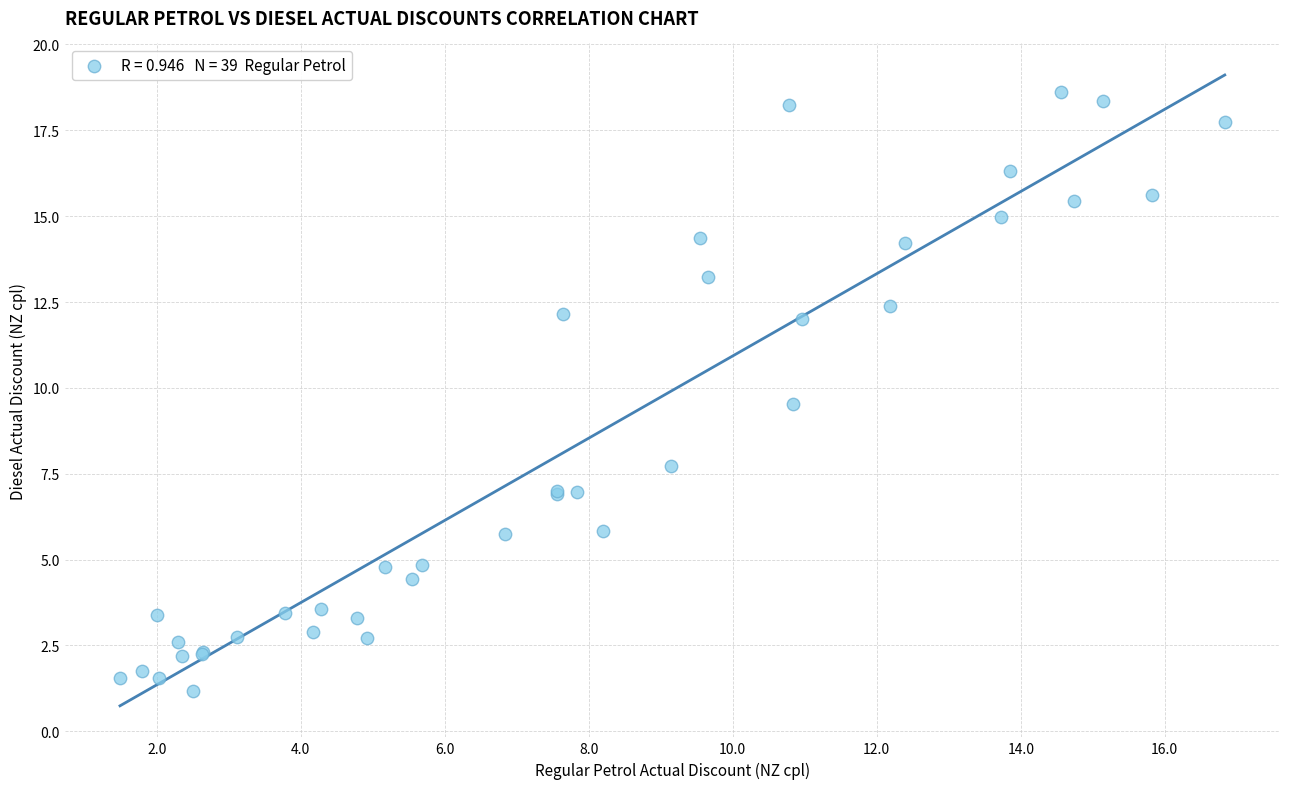

What Y value in the scatter plot is closest to 9?

9.5